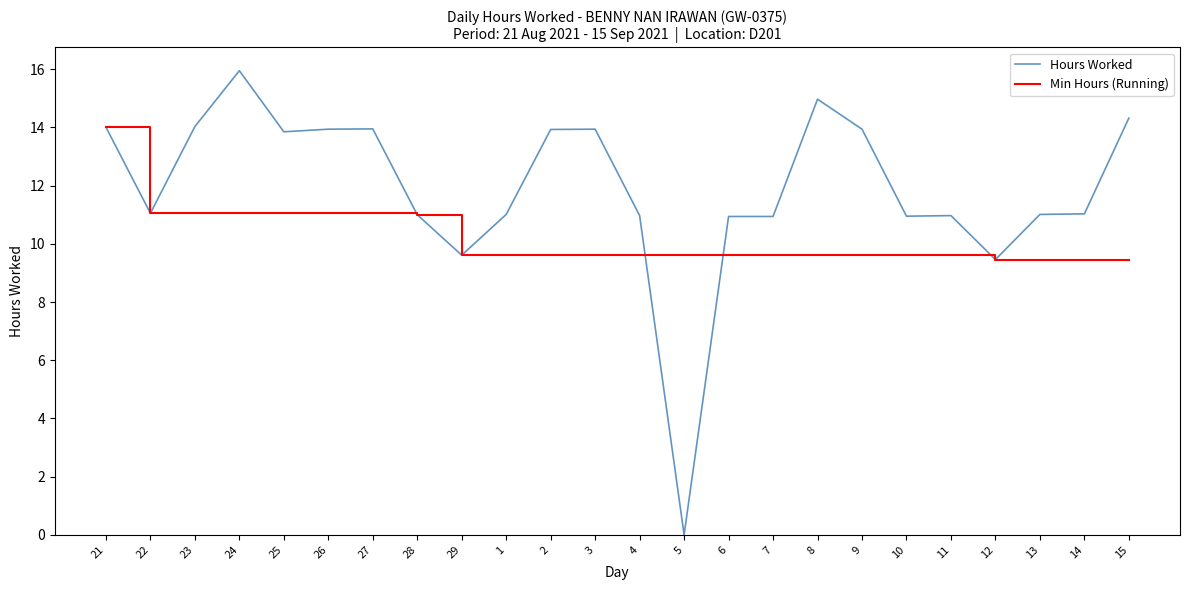

At 3, list the series in order from smallest to largest.

Min Hours (Running), Hours Worked